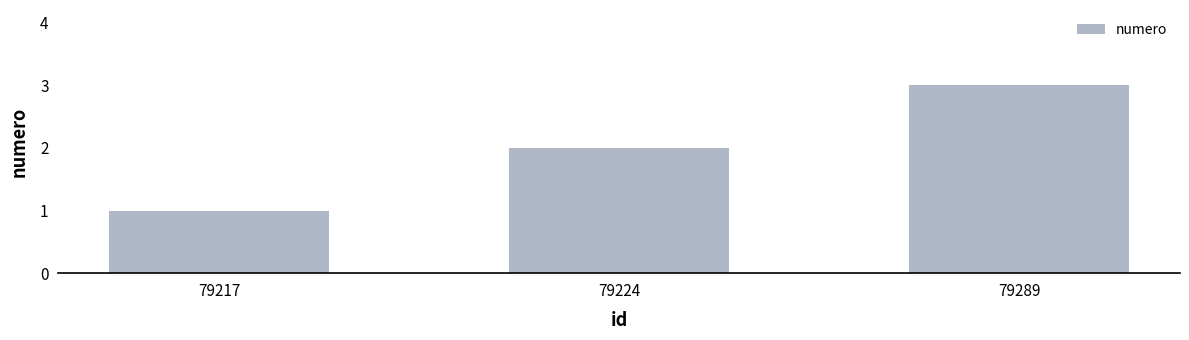

Where is the data nearest to the value 2?

79224